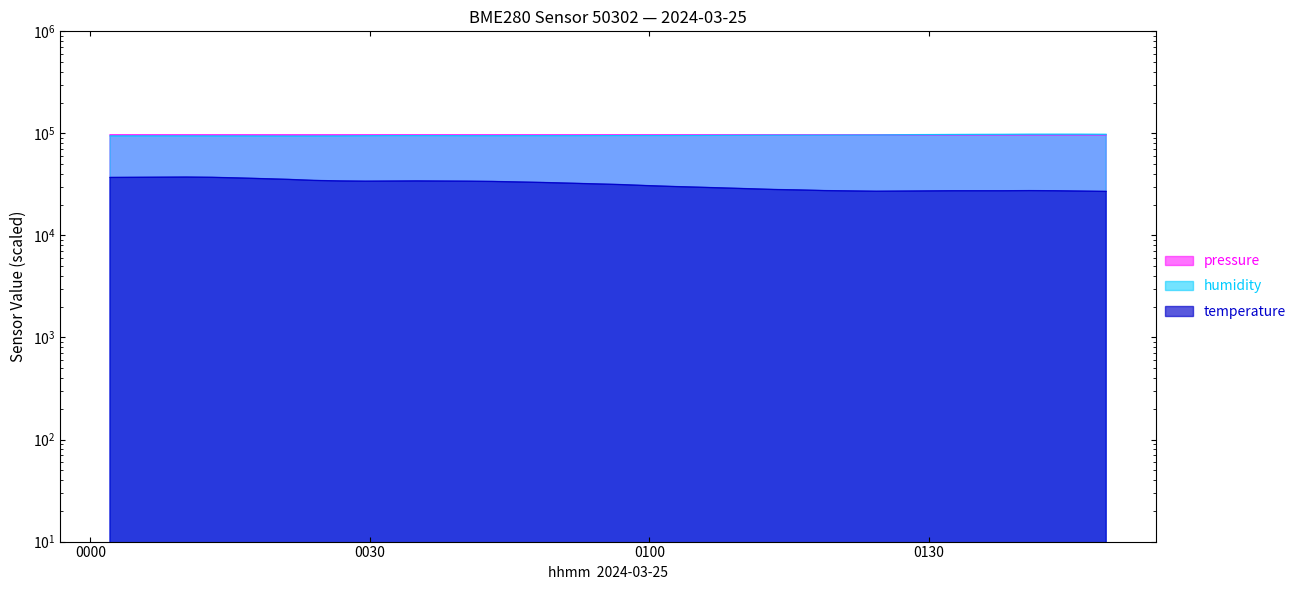

True or false: temperature and pressure cross at least once.

False